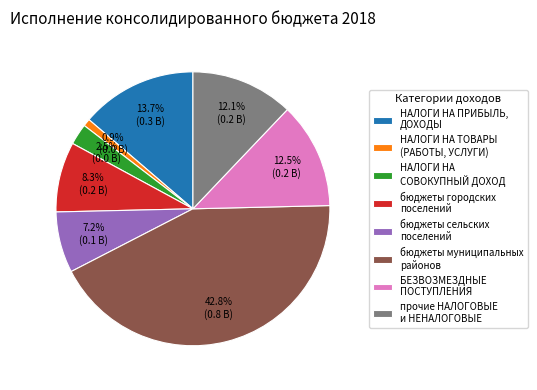

Is there a majority slice in this chart?

No